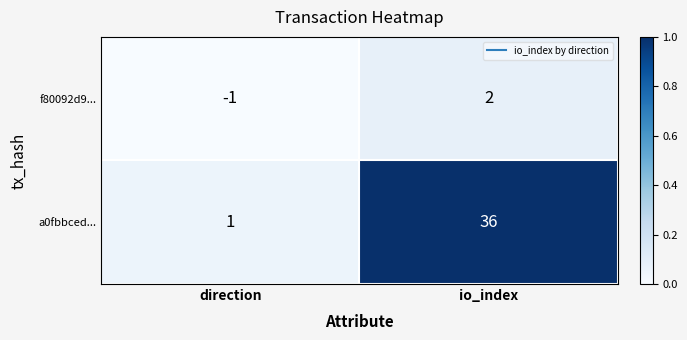

List the labels in order of a0fbbced... value, smallest first.

direction, io_index